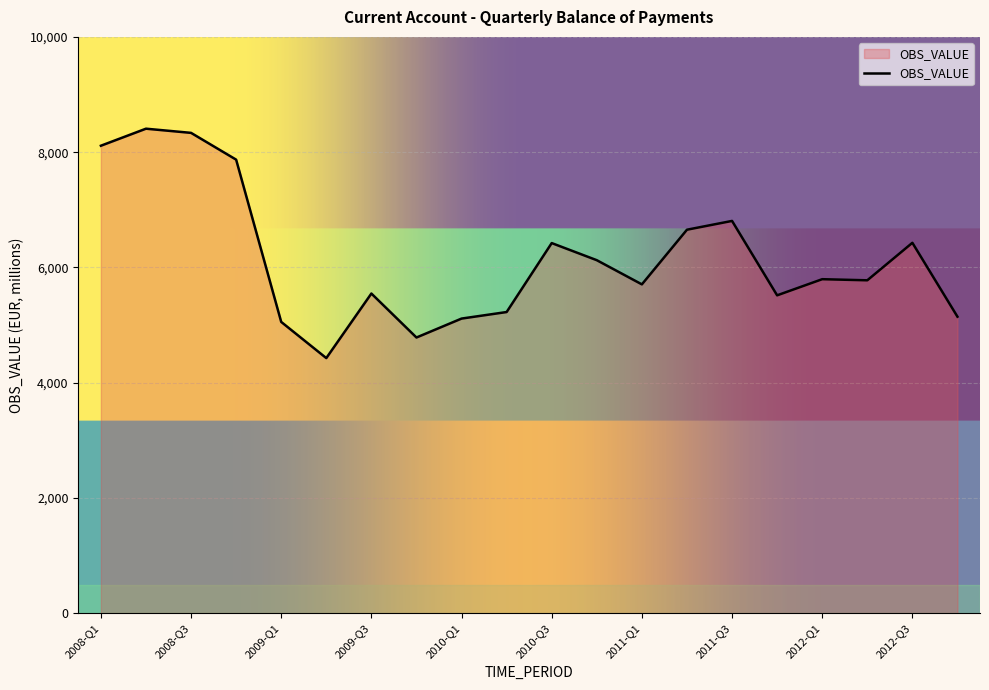

What is the greatest value displayed?

8407.5